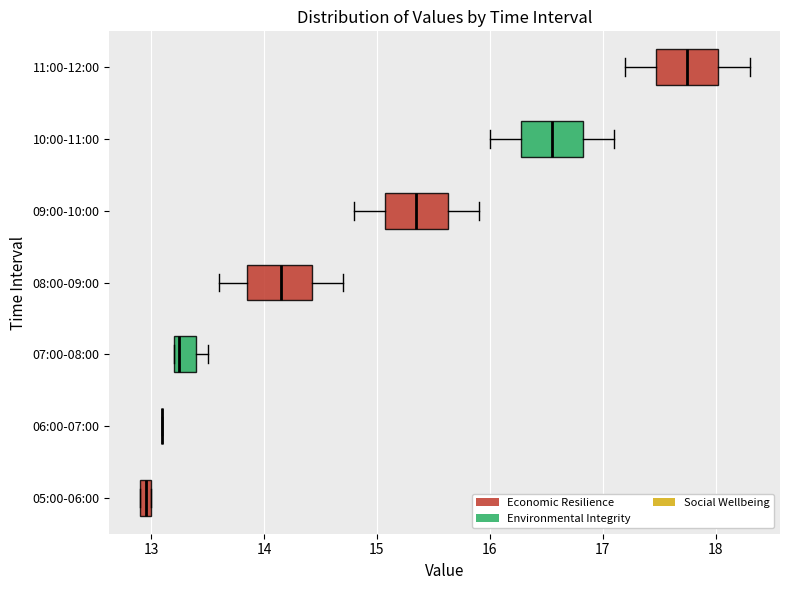

Where does the right whisker of the box for 09:00-10:00 end on the x-axis? The values are not printed on the chart, so give them approximately, as read against the axis.

15.9